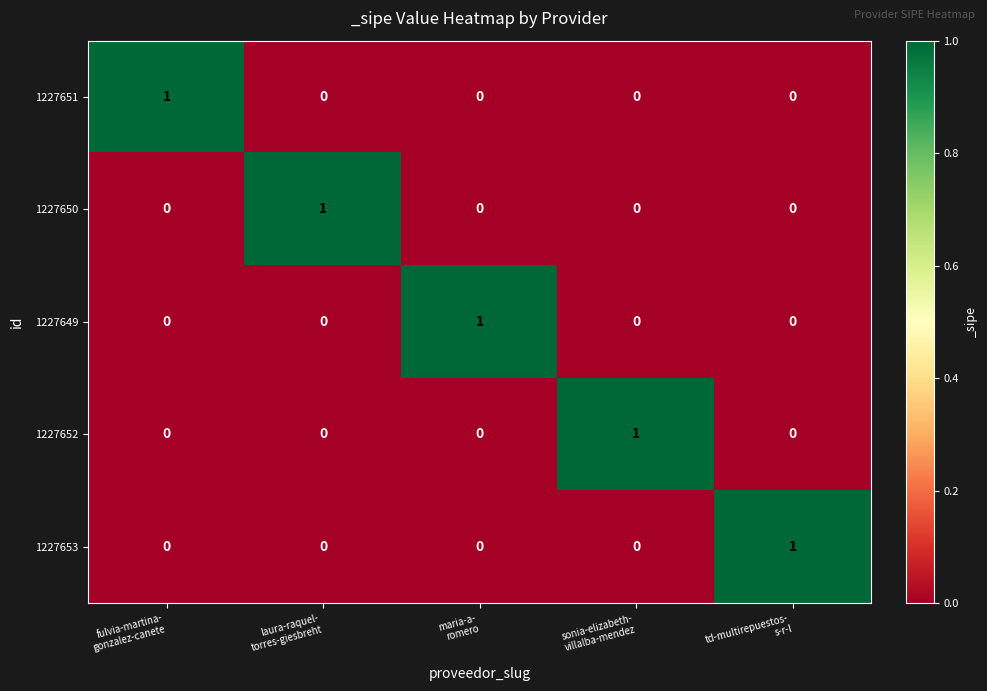

What is the difference between the highest and lowest values at laura-raquel-
torres-giesbreht?

1